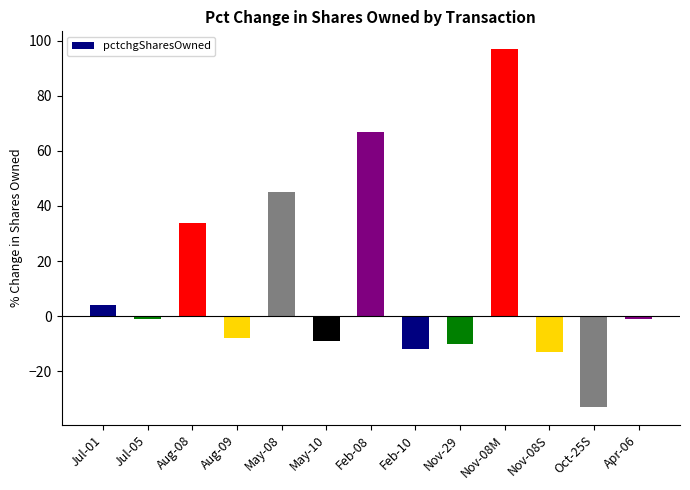

What is the change in value from May-08 to Nov-08S?

-58